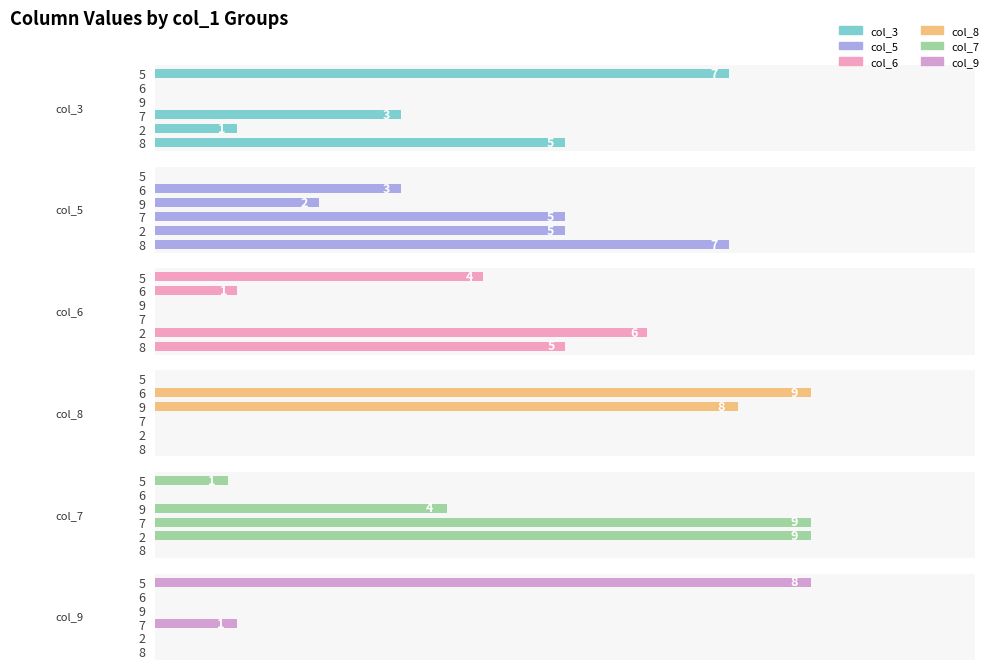

What is the difference between the maximum and minimum values in the col_7 series?

9